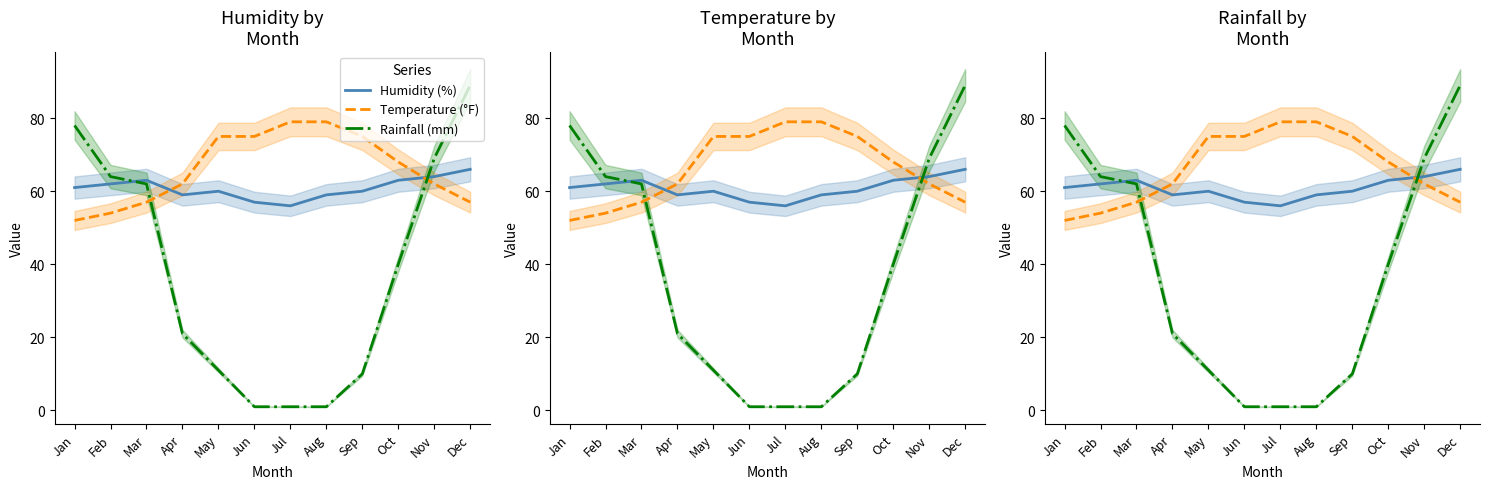

How many Temperature (°F) values are between 57 and 75?

8